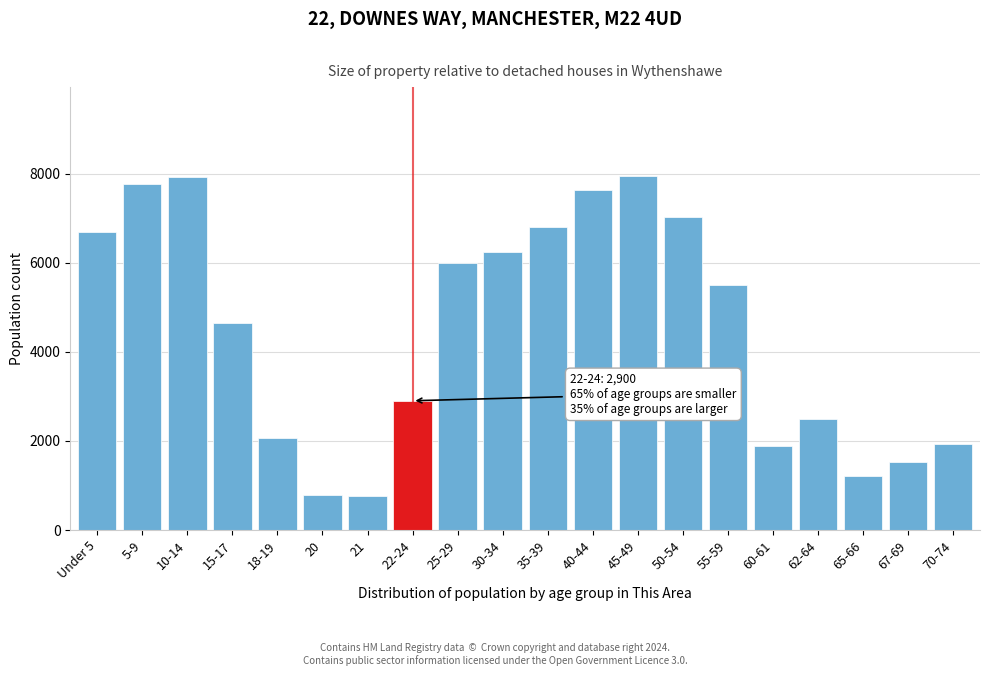

Which has a higher value, 25-29 or 35-39?

35-39